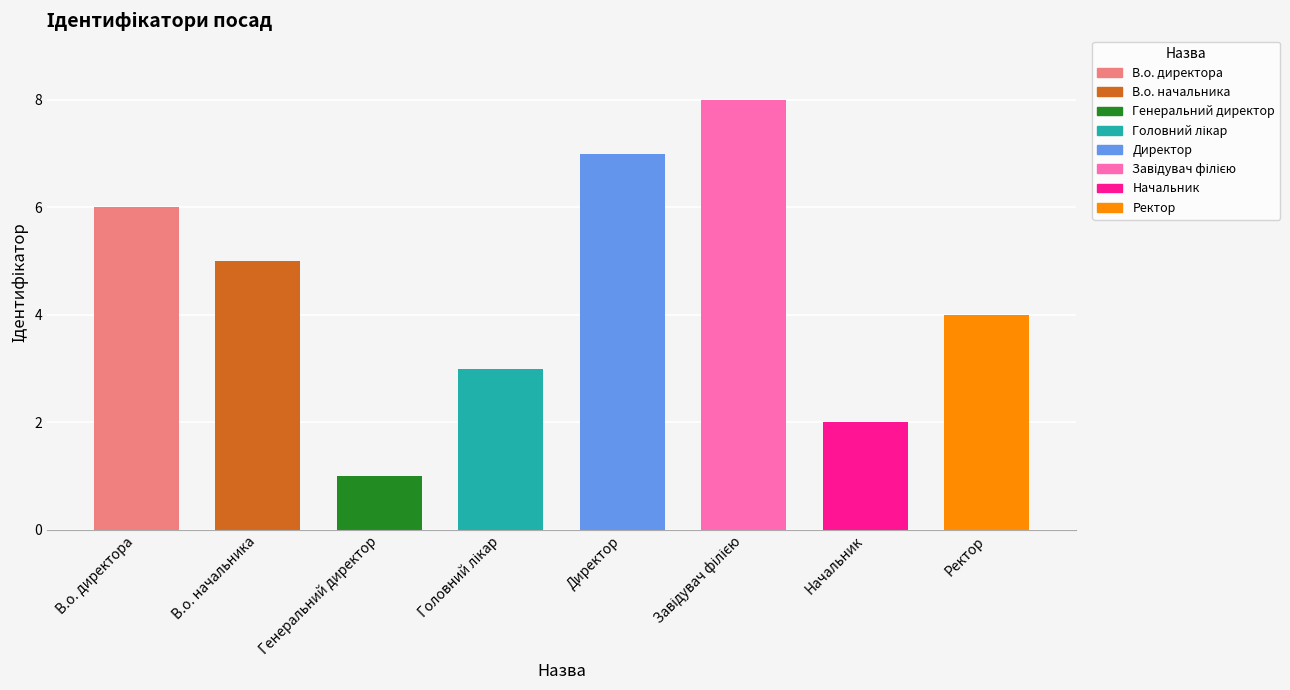

Reading left to right, what are all the values shown in this chart?

В.о. директора=6	В.о. начальника=5	Генеральний директор=1	Головний лікар=3	Директор=7	Завідувач філією=8	Начальник=2	Ректор=4